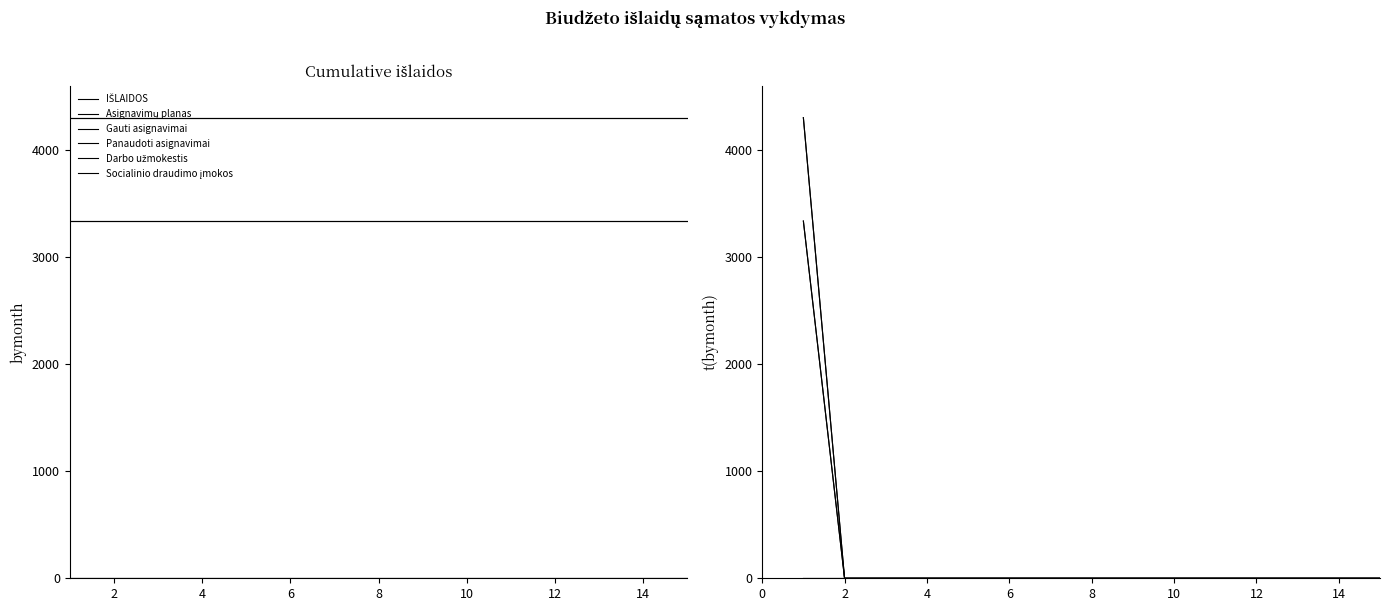

The value of Panaudoti asignavimai at 0 is 5145.4. True or false?

False